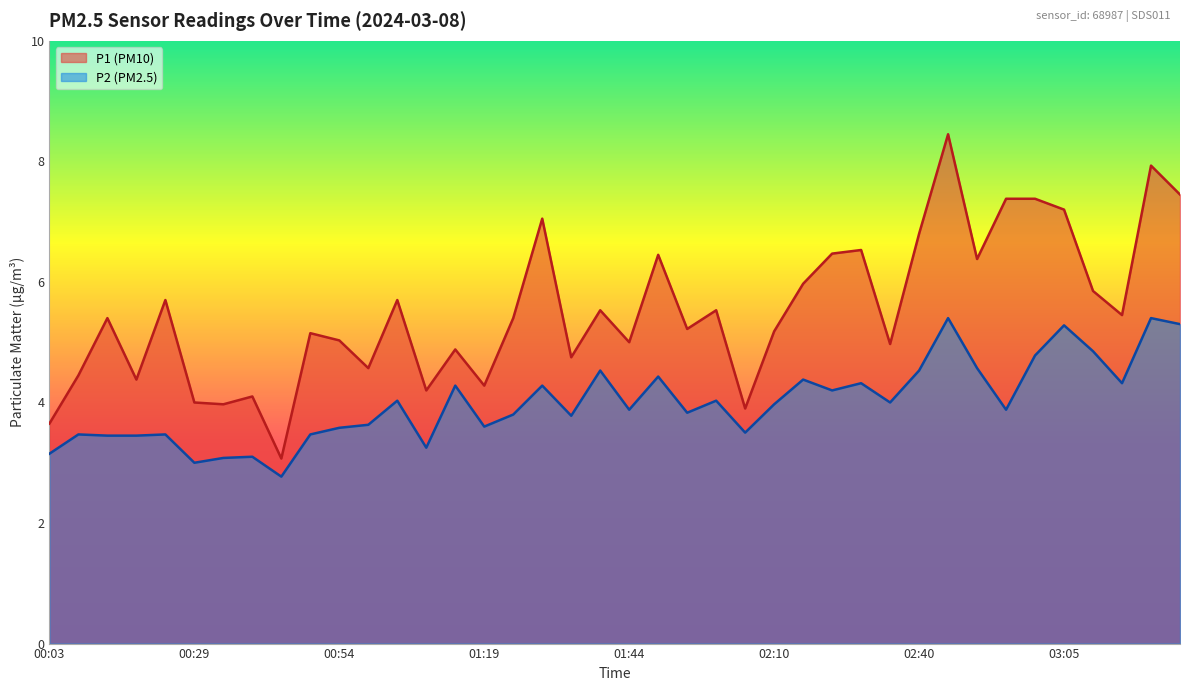

Where is the first local maximum for P2?

00:09